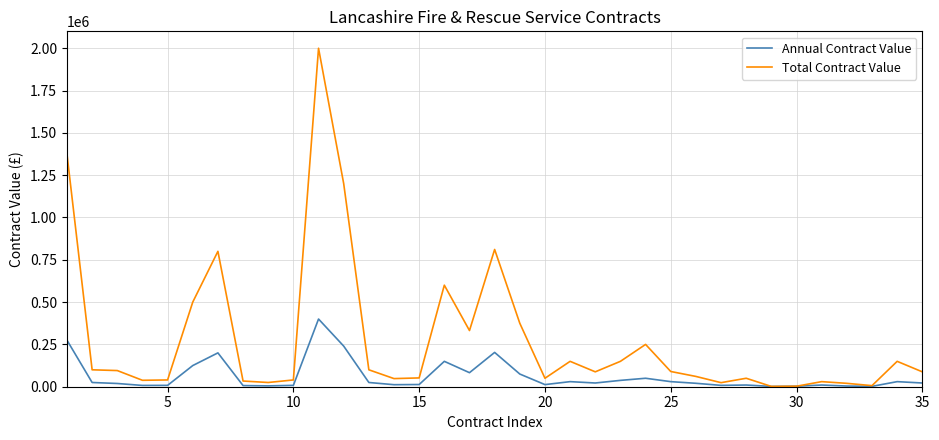

What is the maximum value shown in the chart?

2000000